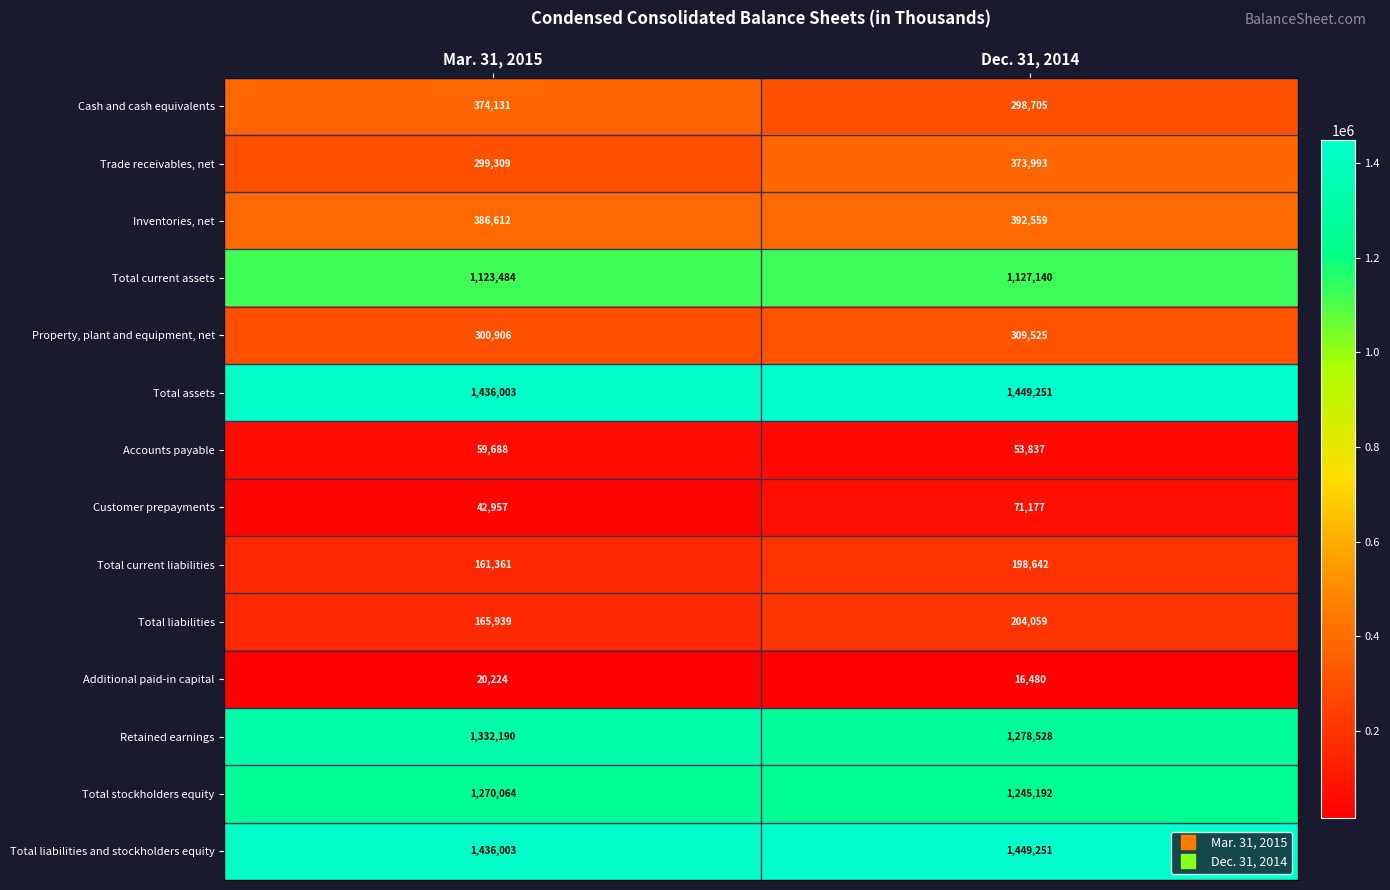

Rank the categories by Retained earnings value from highest to lowest.

Mar. 31, 2015, Dec. 31, 2014